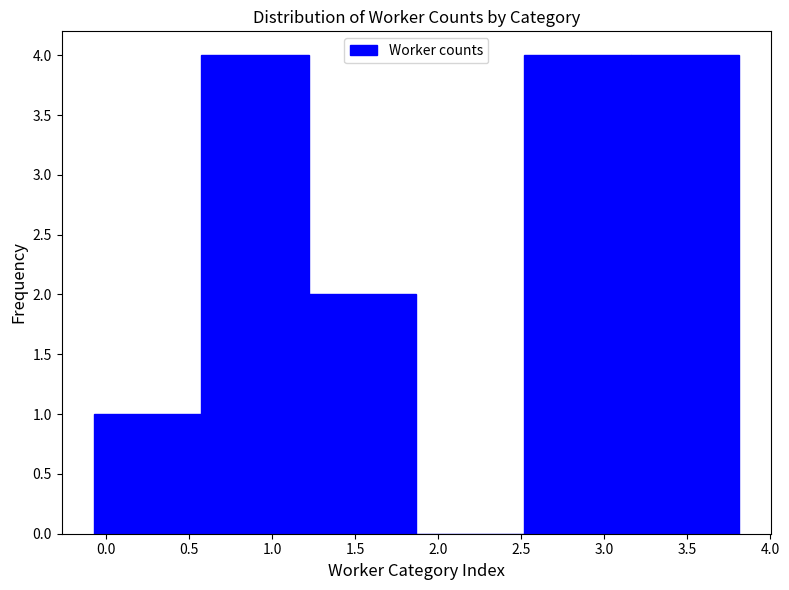

Reading left to right, transcribe this chart: for each bar, give the range it covers on the x-axis and its height. Neither the bar edges nor the heights are printed on the chart, so give them approximately, as read against the axes.

-0.10 to 0.55: 1
0.55 to 1.20: 4
1.20 to 1.85: 2
1.85 to 2.50: 0
2.50 to 3.15: 4
3.15 to 3.80: 4